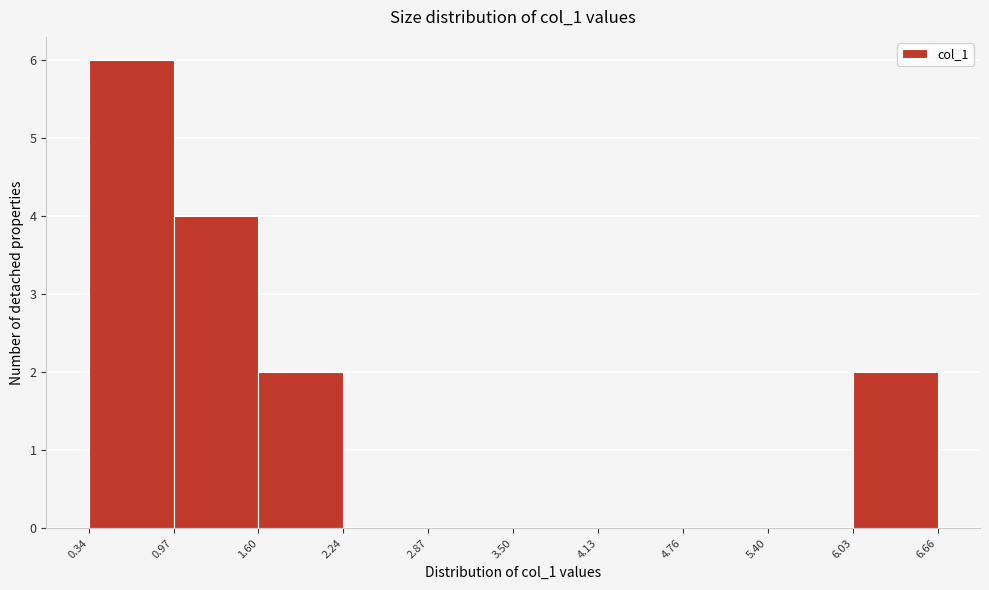

Reading left to right, transcribe this chart: for each bar, give the range it covers on the x-axis and its height. The values are not printed on the chart, so give them approximately, as read against the axis.

0.34 to 0.97: 6
0.97 to 1.60: 4
1.60 to 2.24: 2
2.24 to 2.87: 0
2.87 to 3.50: 0
3.50 to 4.13: 0
4.13 to 4.76: 0
4.76 to 5.40: 0
5.40 to 6.03: 0
6.03 to 6.66: 2